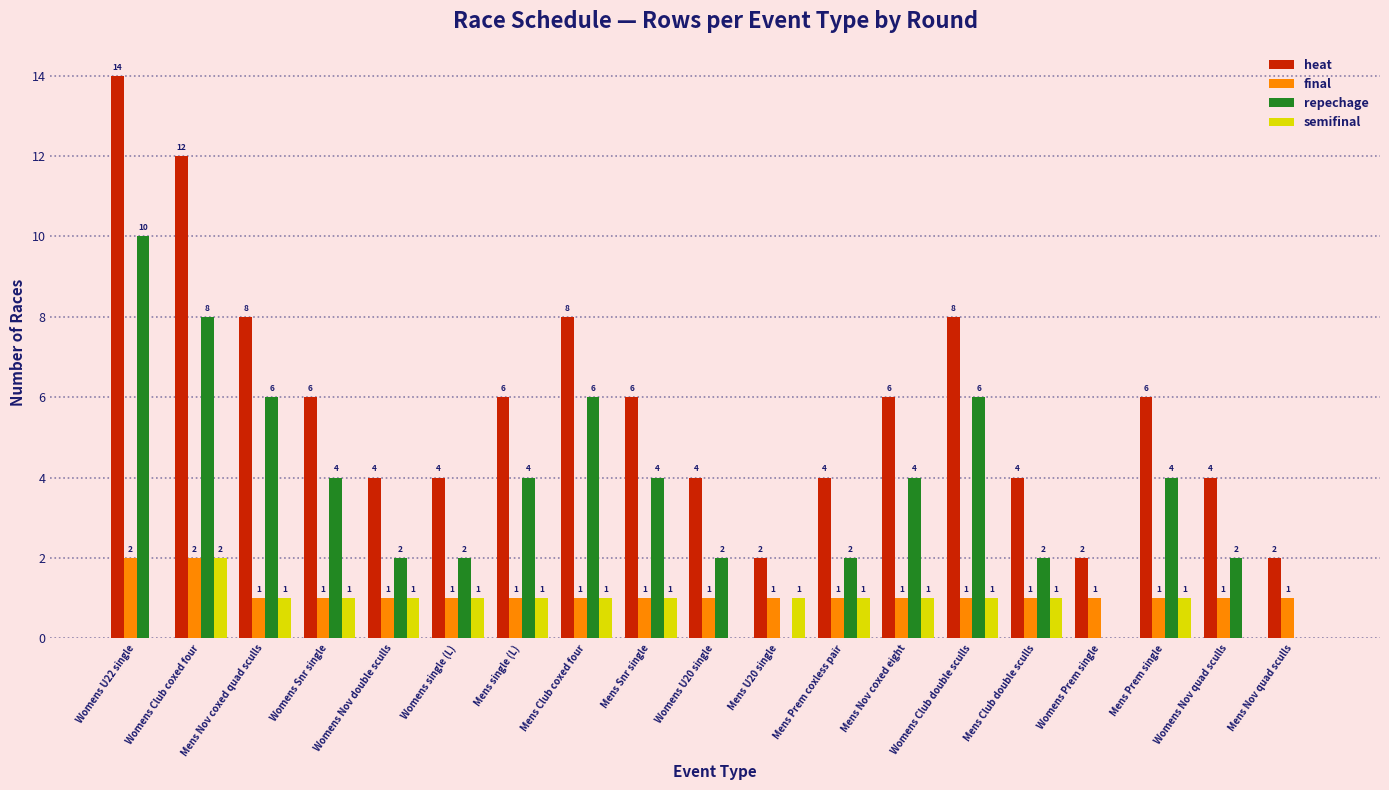

At which label does repechage reach its peak?

Womens U22 single